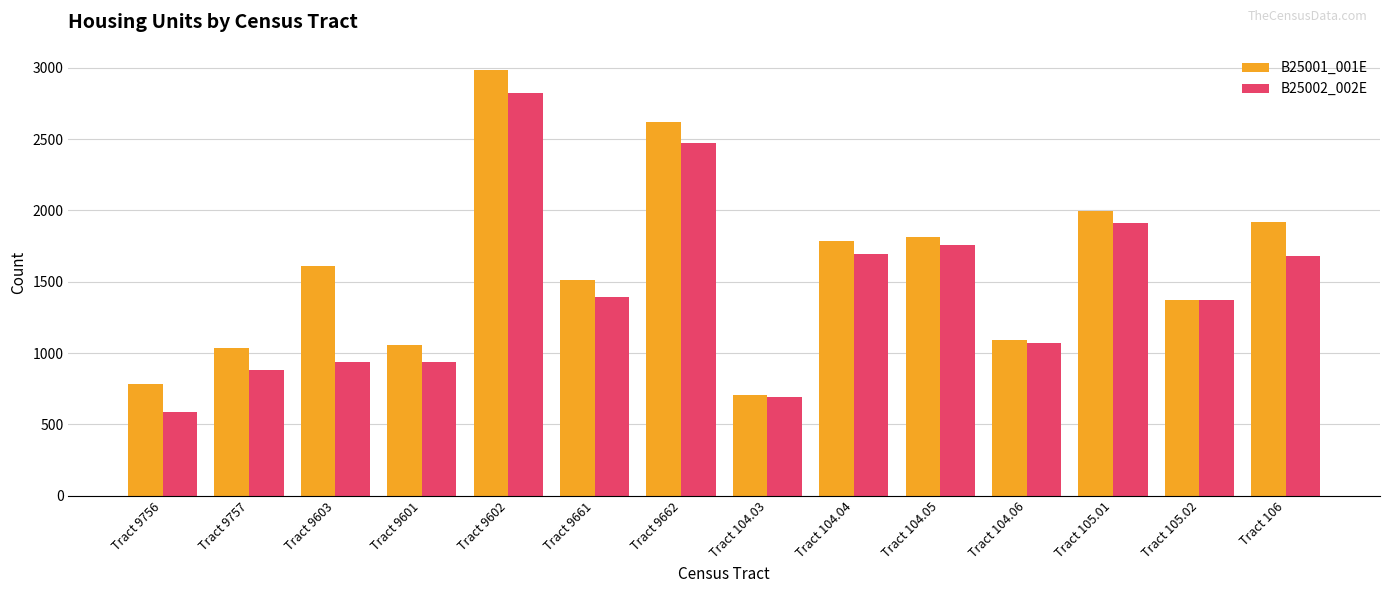

Which series changed the most between Tract 9757 and Tract 9662?

B25002_002E